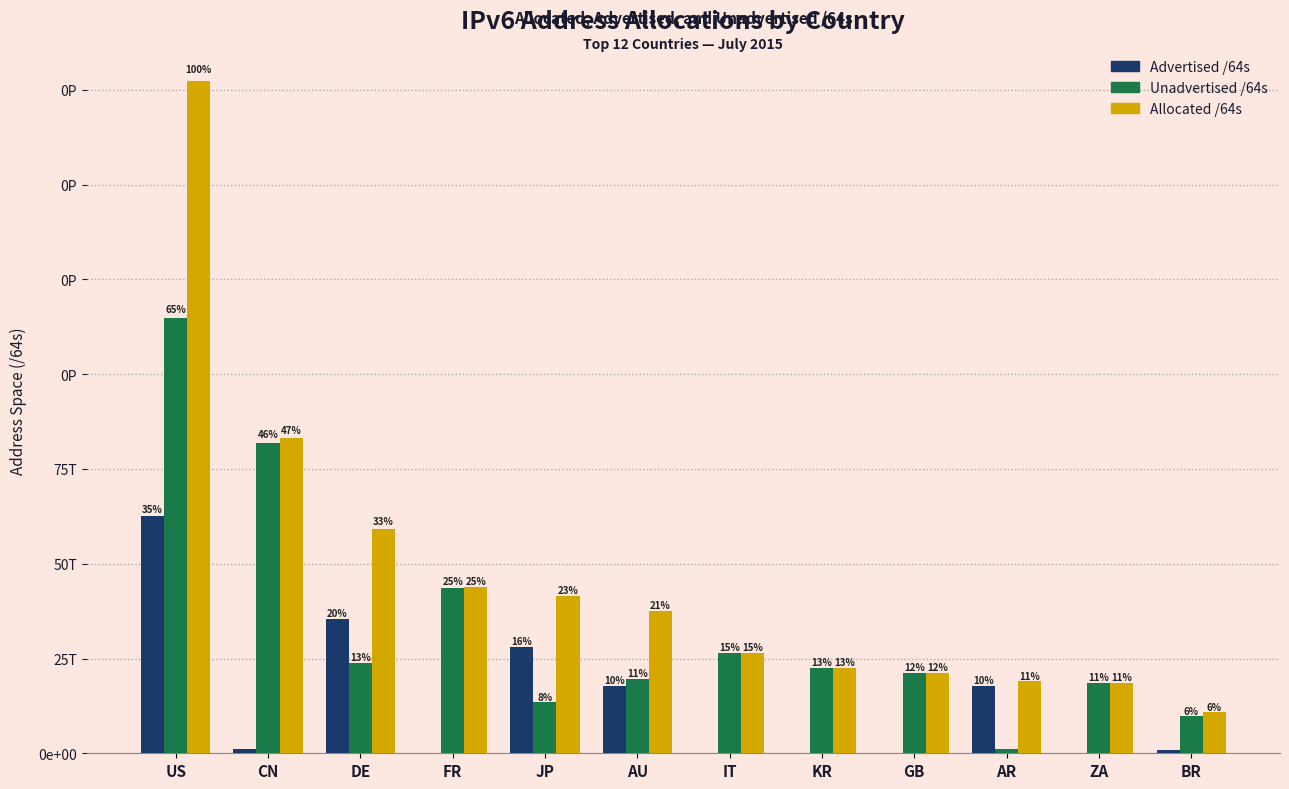

Which series has the largest total across all categories?

Allocated /64s